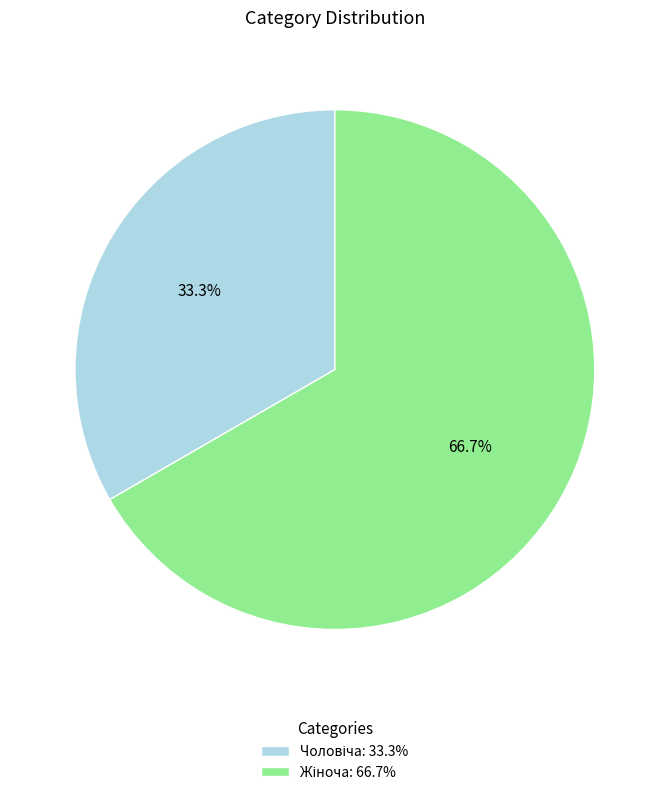

To the nearest percent, what is the difference between the largest and smallest slice percentages?

33%